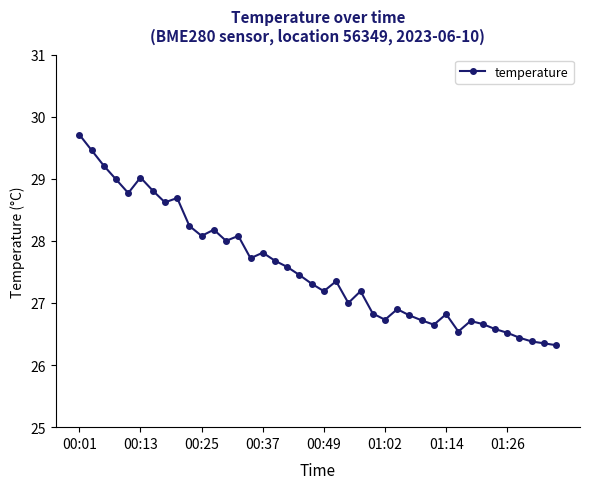

What is the value of the 31st point from the left?

26.8